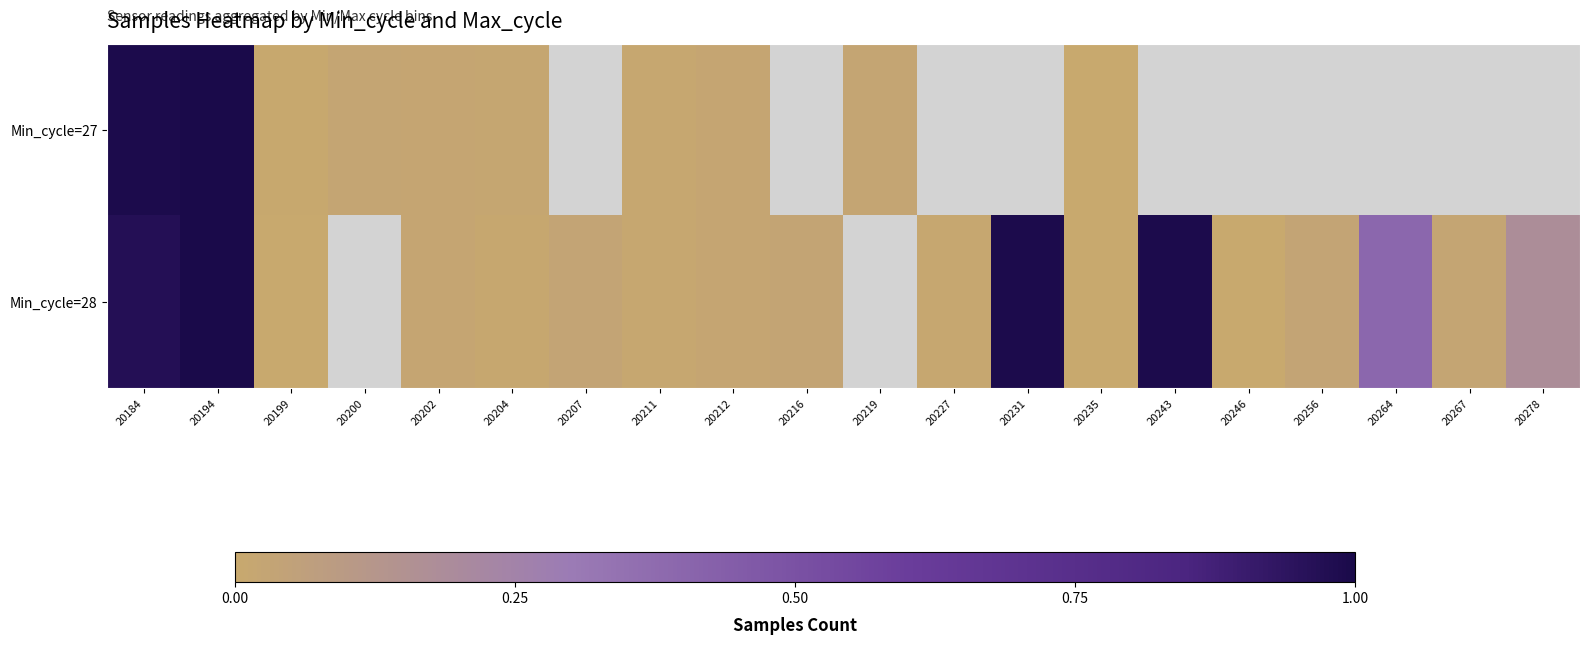

Which category has the highest value in the Min_cycle=27 series?

20194